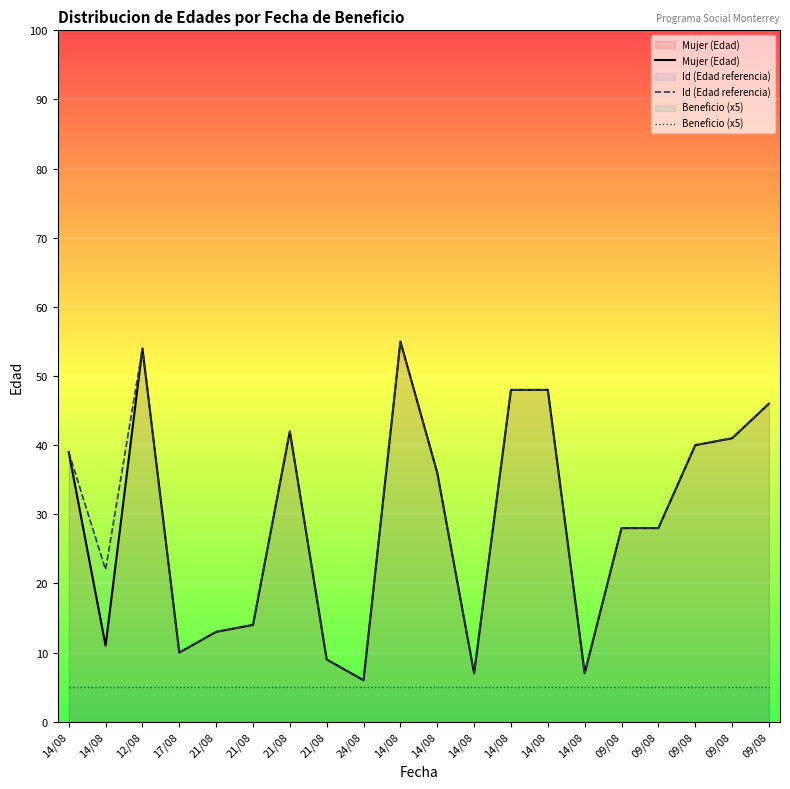

Rank the series by their maximum value, from highest to lowest.

Mujer (Edad), Id (Edad referencia), Beneficio (x5)